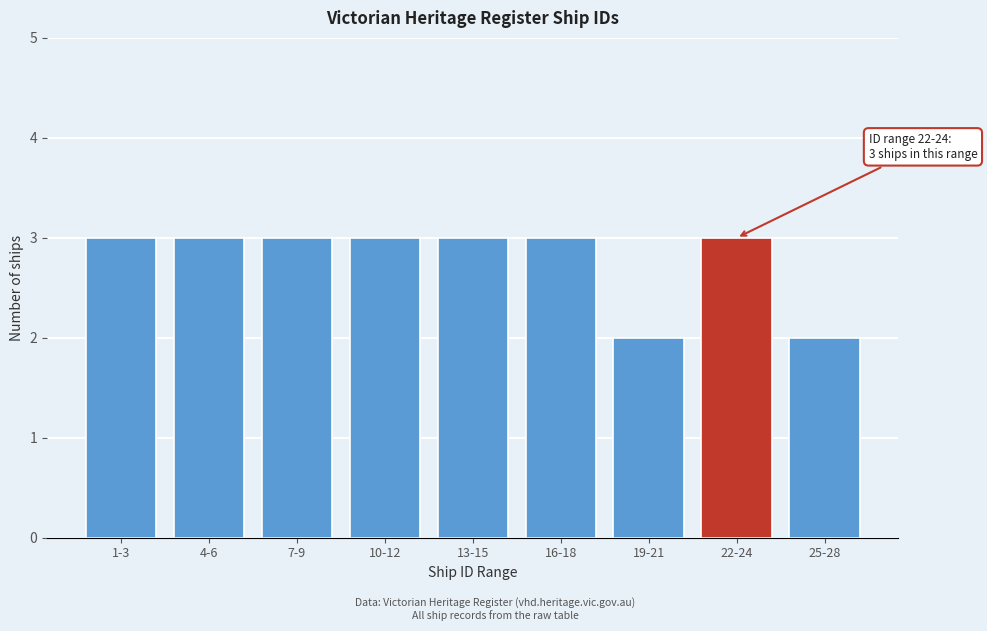

Reading left to right, list all the values displayed in this chart.

3	3	3	3	3	3	2	3	2